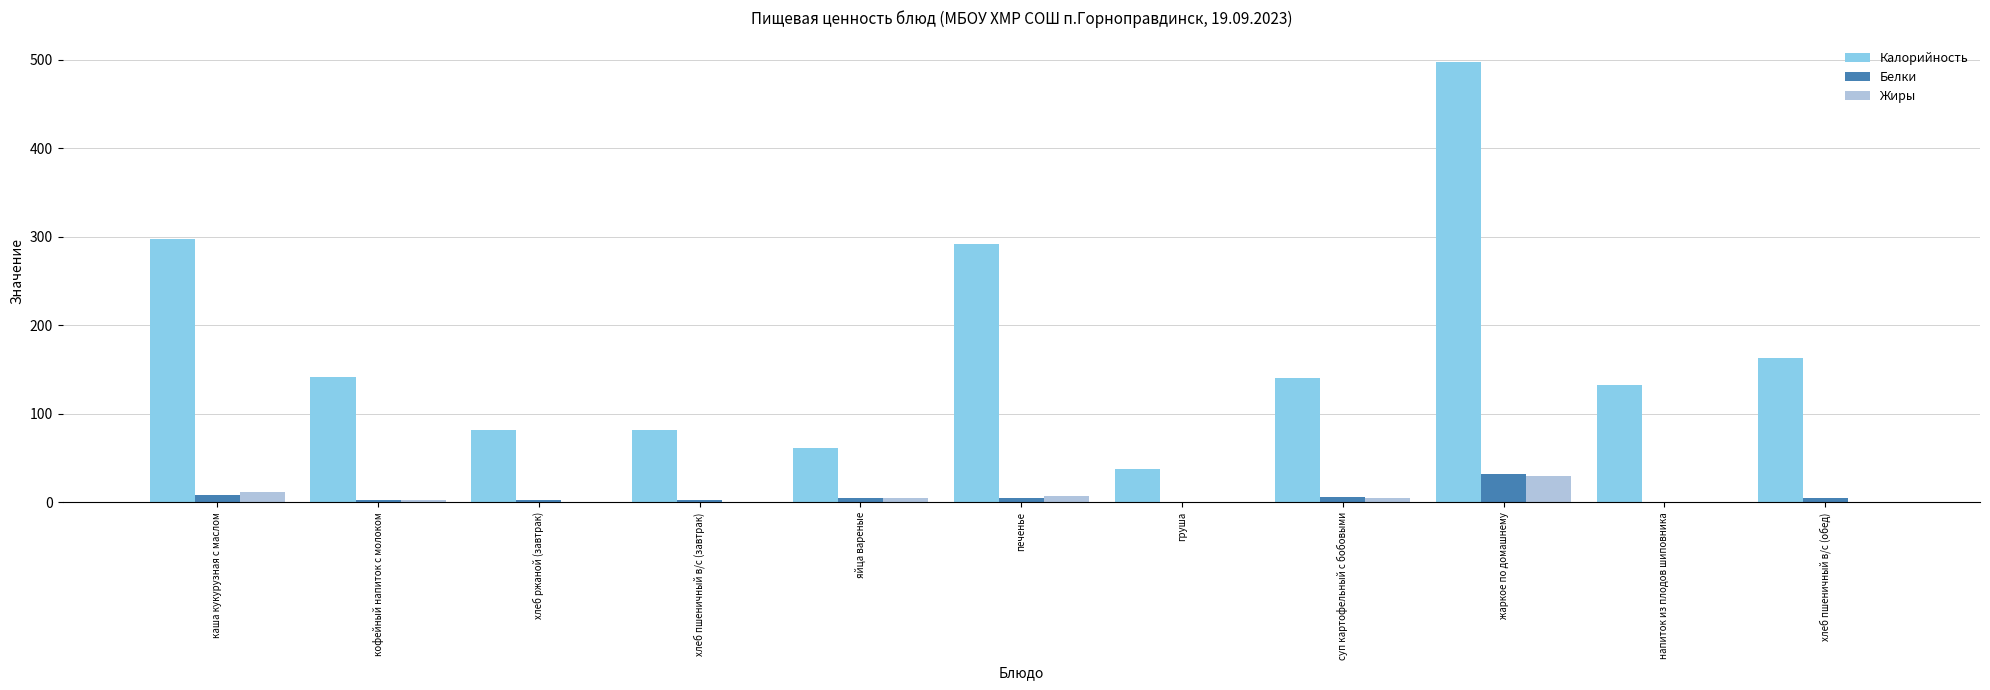

What is the sum of all Калорийность values?

1929.0